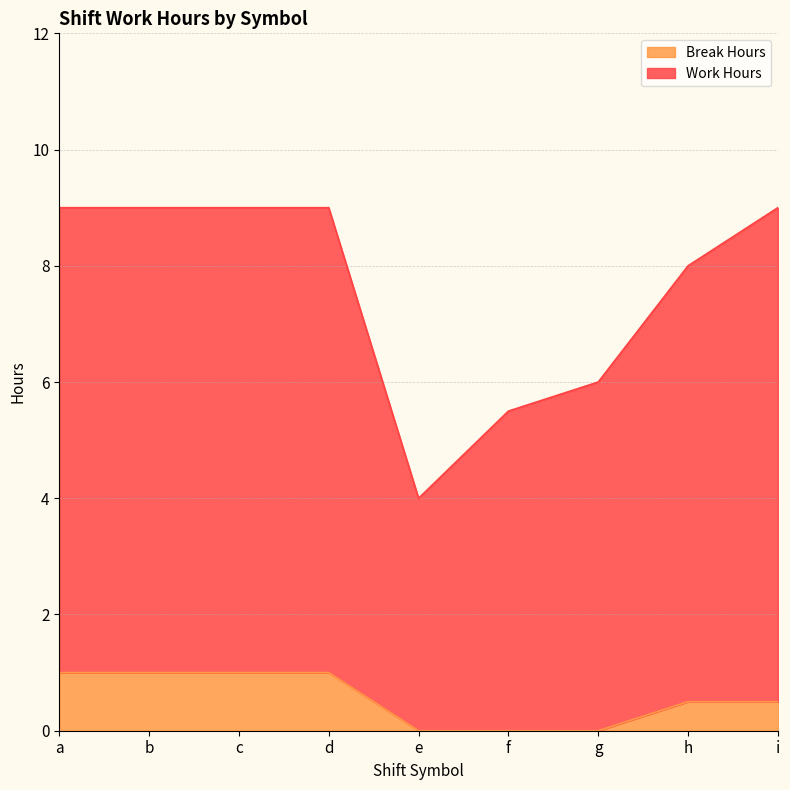

Does the chart display data point markers on the line(s)?

No